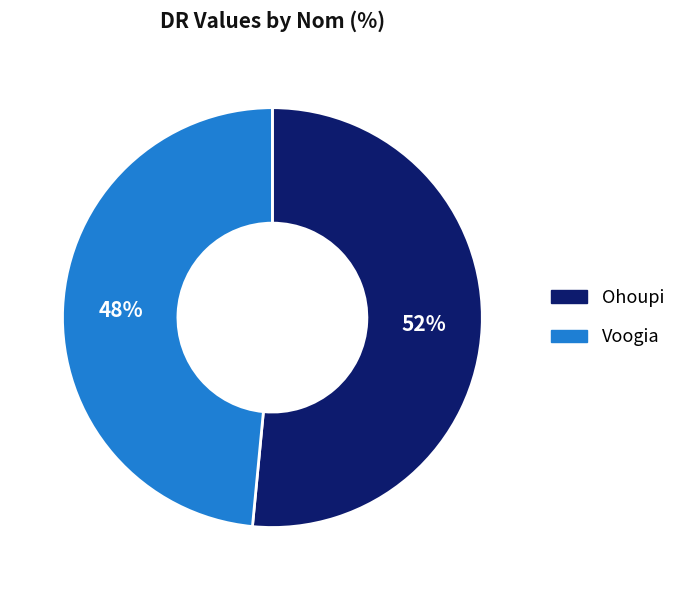

What percentage is the Ohoupi slice, to the nearest percent?

52%